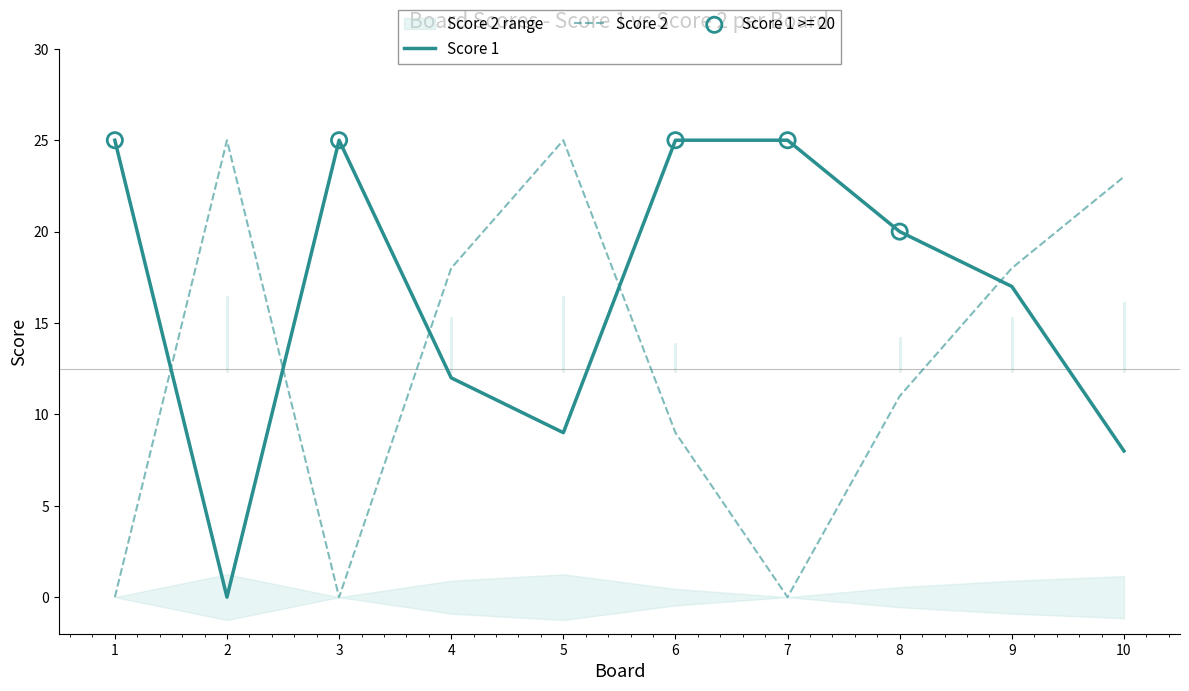

What are all the series names shown in the legend?

Score 1, Score 2